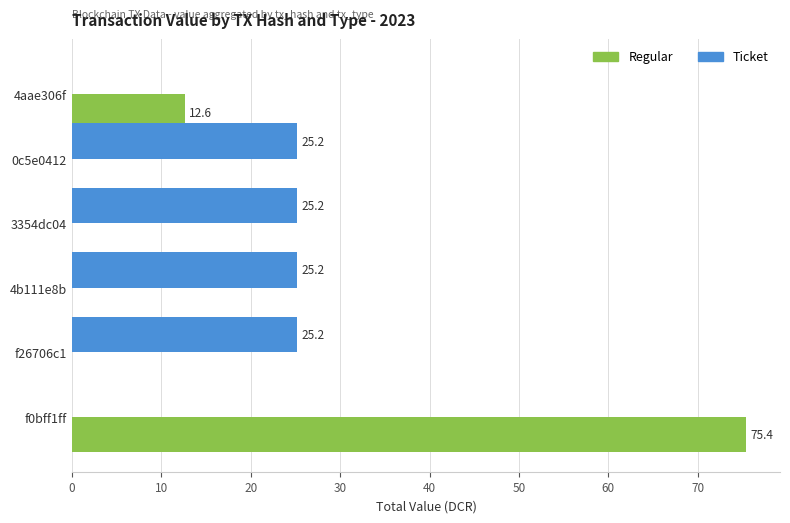

Which series has the largest total across all categories?

Ticket